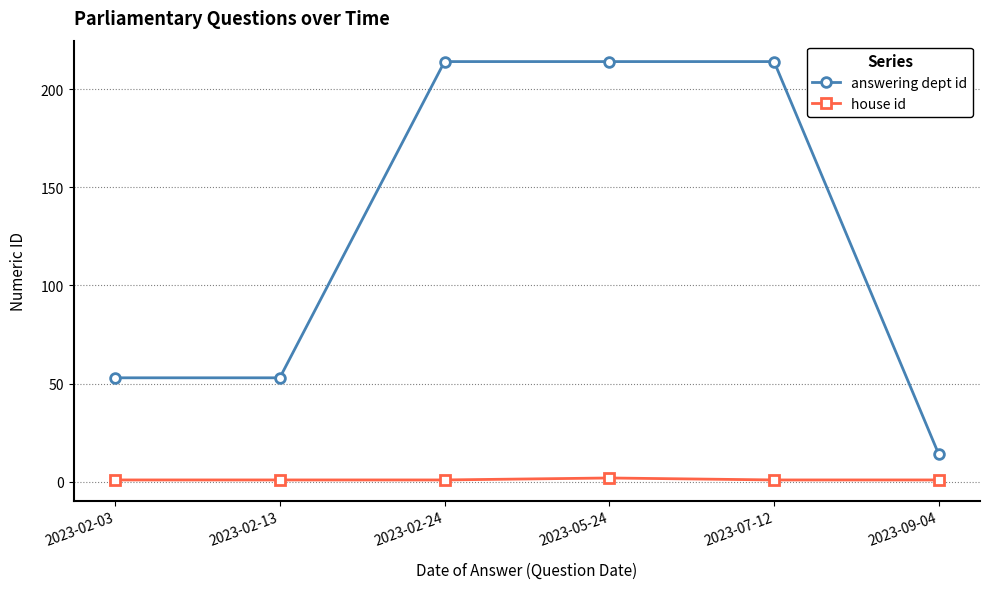

Count the answering dept id values in the range 53 to 214.

5